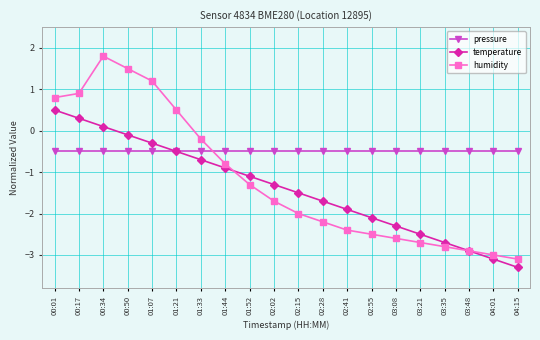

True or false: humidity has more than 1 interior local peaks.

False